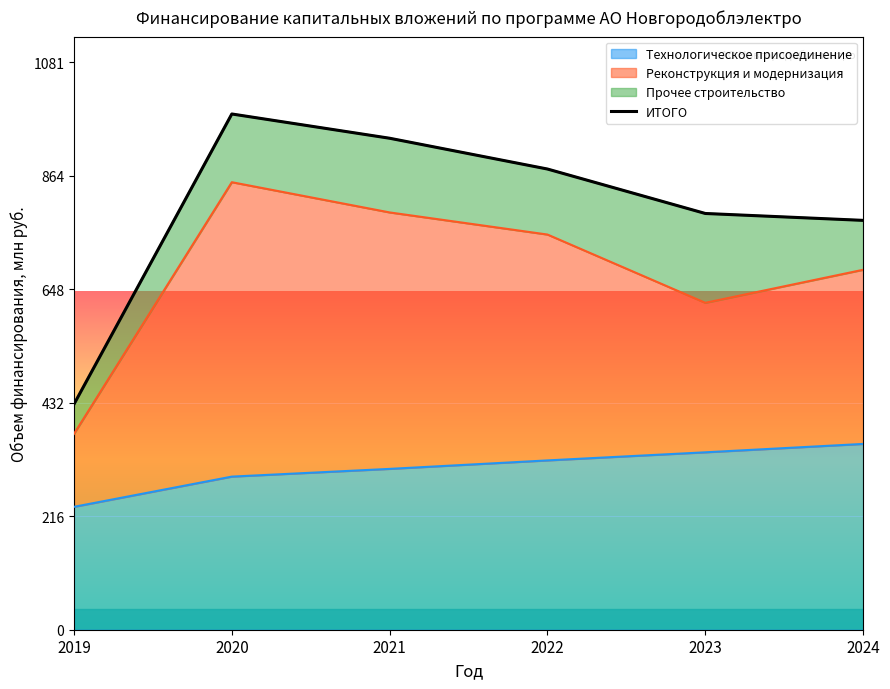

At which label does the data first exceed 877?

2020